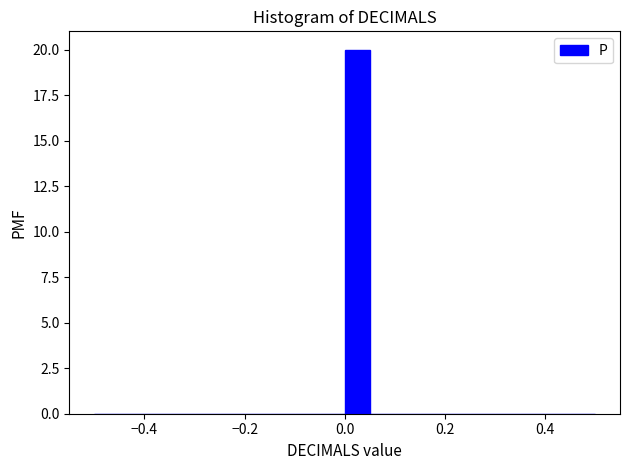

Read against the x-axis, roughly where is the centre of the tallest bar?

0.02